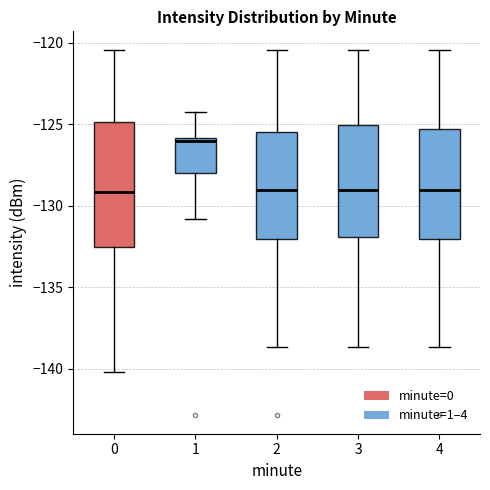

Reading left to right, read every box against the y-axis: the position of its median line, the range the box covers, and the ends of its whiskers. The values are not printed on the chart, so give them approximately, as read against the axis.

0: median -129.0, box -132.5 to -125.0, whiskers -140.0 to -120.5
1: median -126.0 (just below the box's upper edge), box -128.0 to -126.0, whiskers -131.0 to -124.0
2: median -129.0, box -132.0 to -125.5, whiskers -138.5 to -120.5
3: median -129.0, box -132.0 to -125.0, whiskers -138.5 to -120.5
4: median -129.0, box -132.0 to -125.5, whiskers -138.5 to -120.5